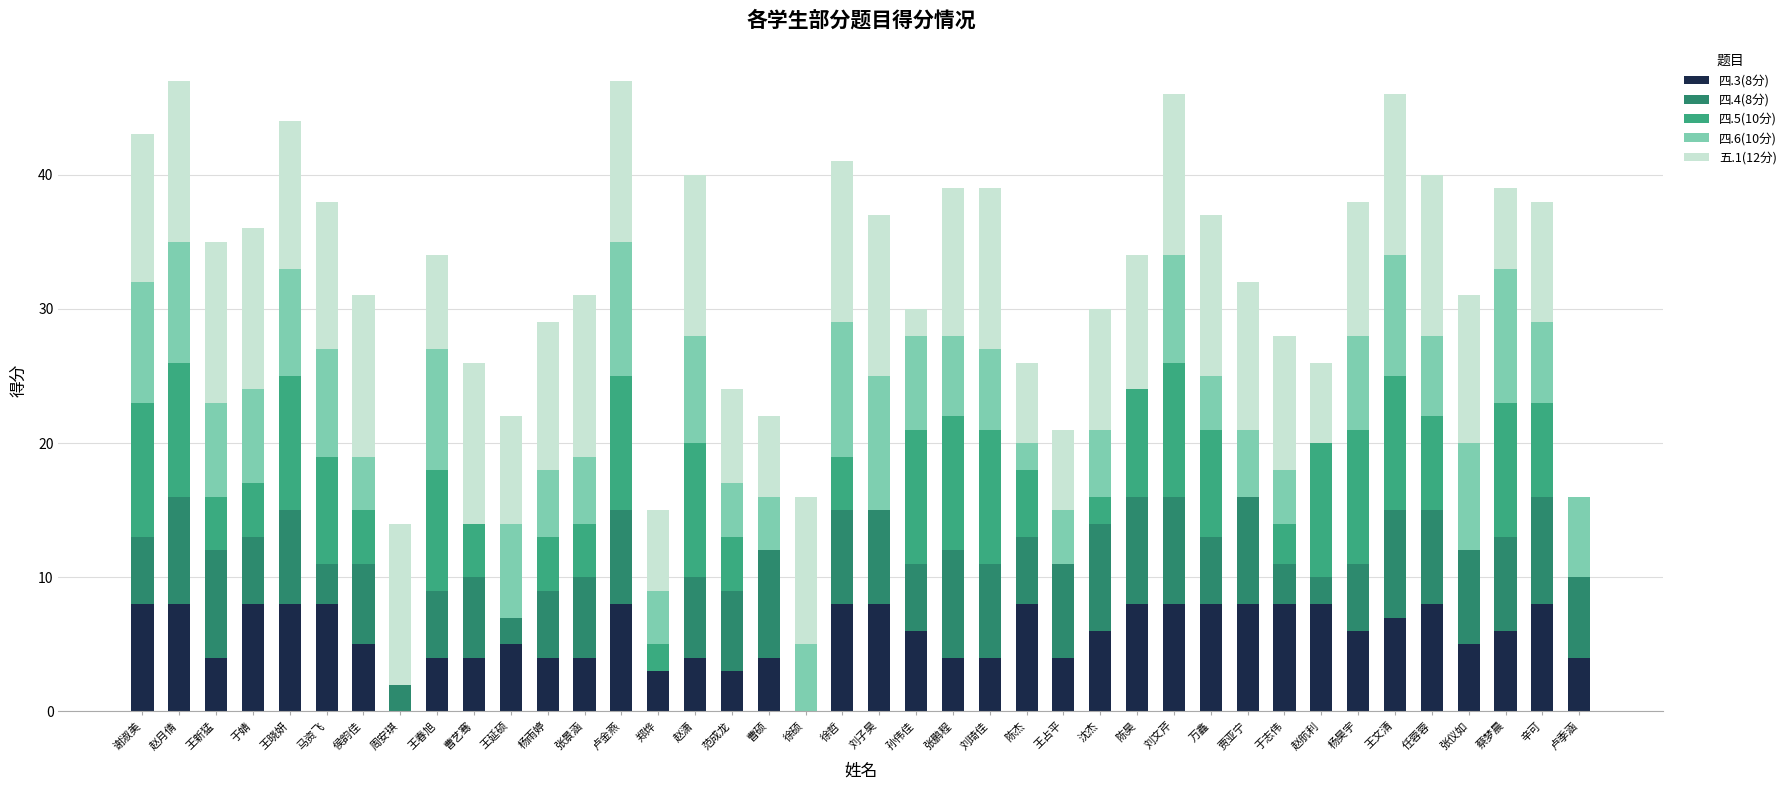

How many data points does each series have?

40